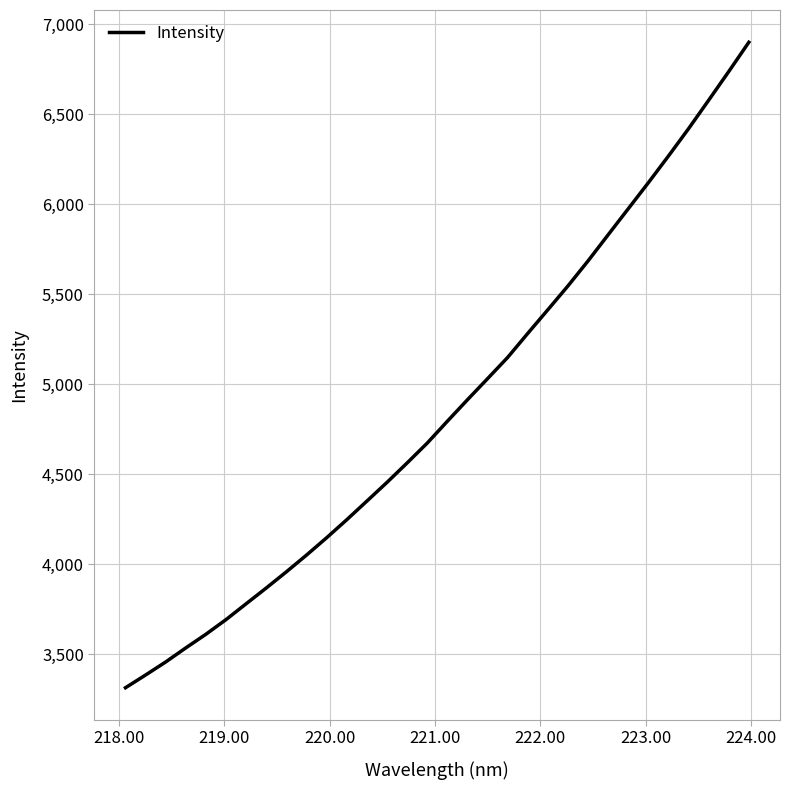

What is the sum of all values?

155756.0